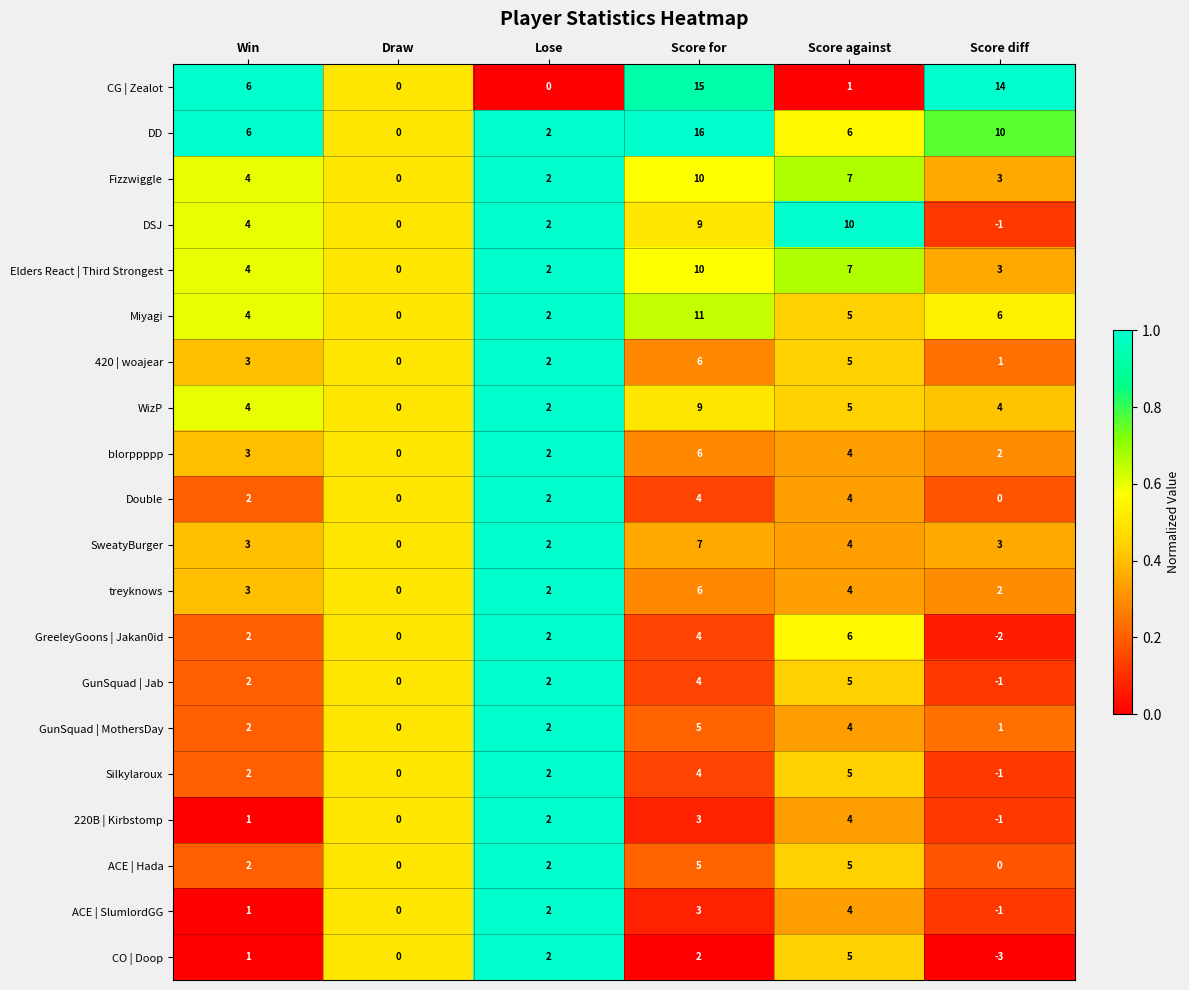

How many WizP values are between 2 and 5?

4